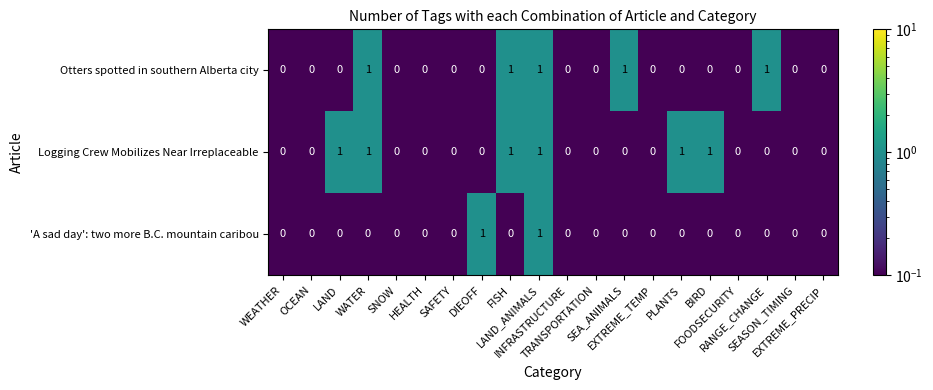

Count the Logging Crew Mobilizes Near Irreplaceable values in the range 0 to 1.

20